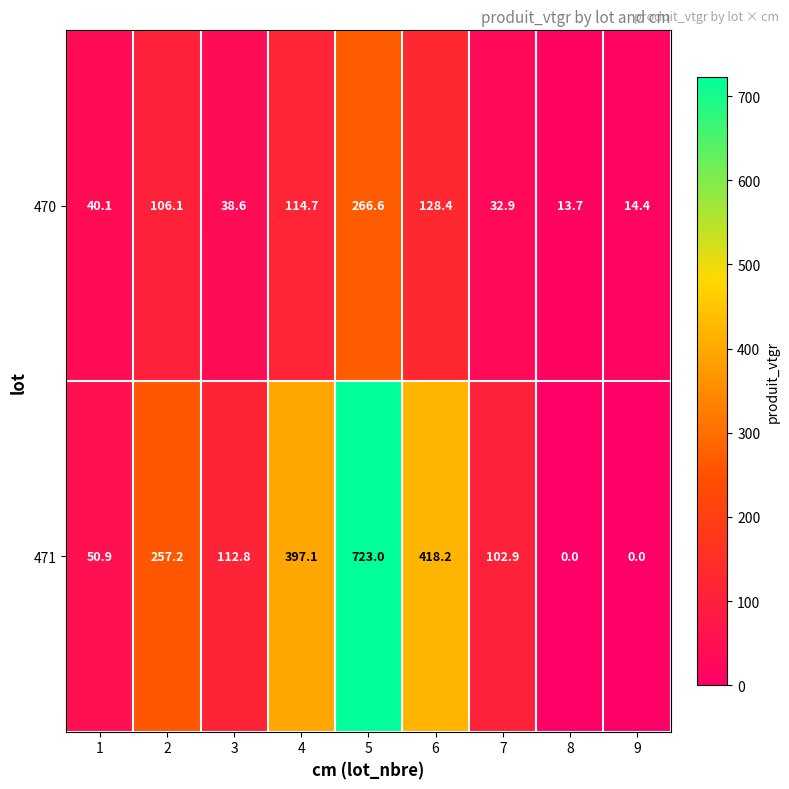

What is the difference between the highest and lowest values at 6?

289.8